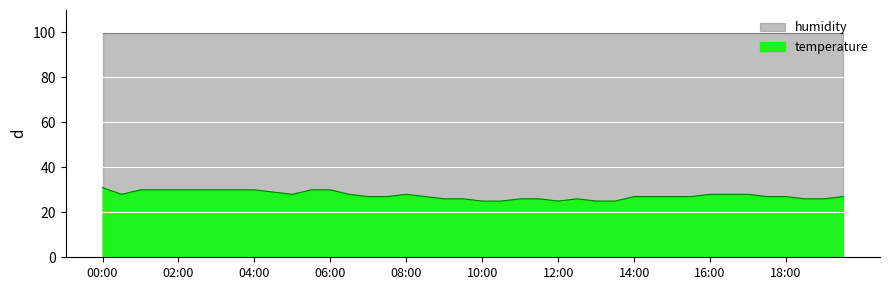

Which series has the largest total across all categories?

humidity